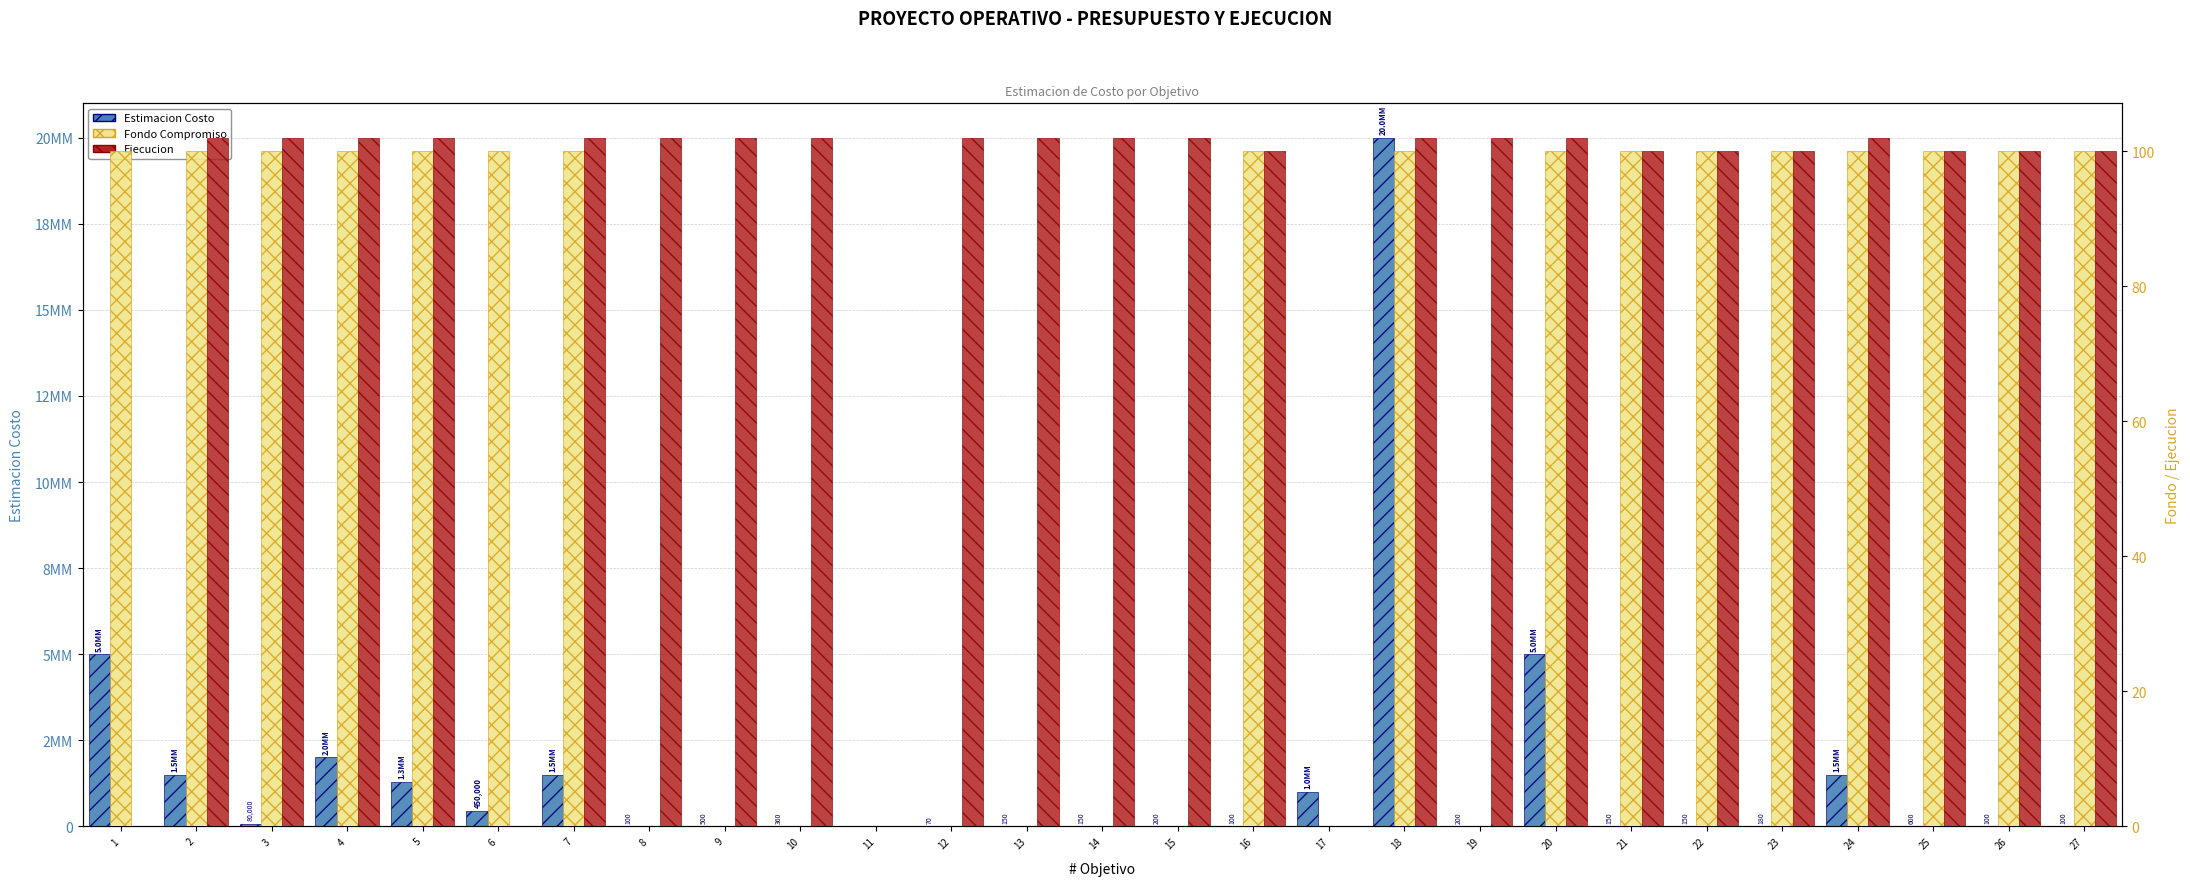

How many groups of bars are there?

27